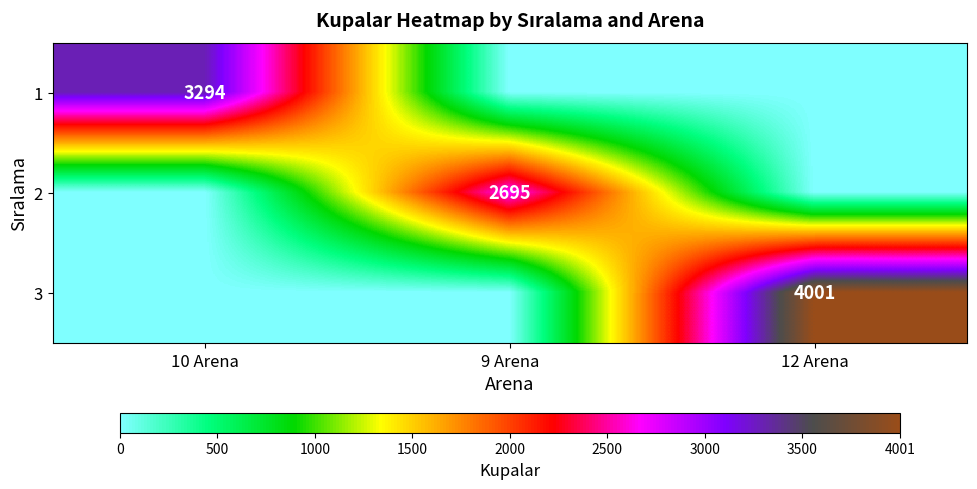

Which label corresponds to the smallest value in the chart?

9 Arena